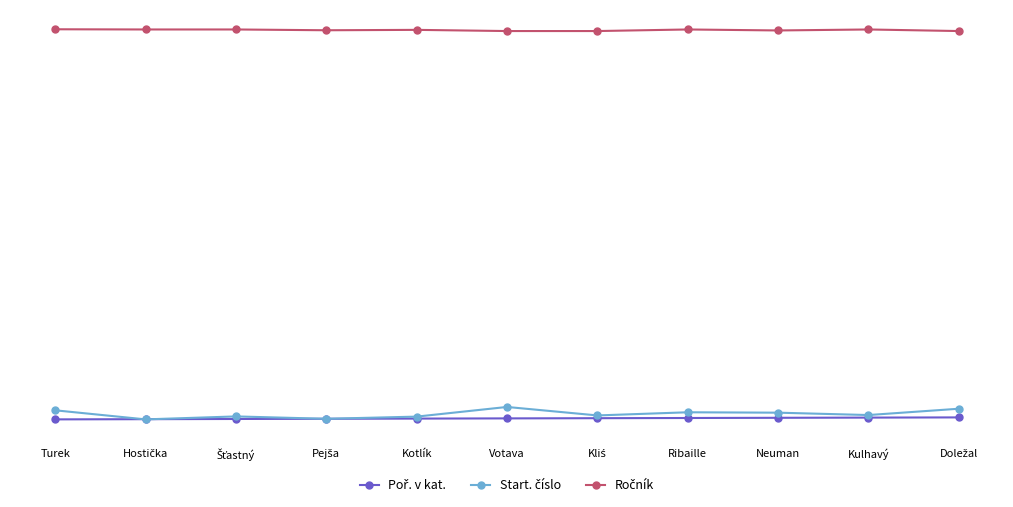

What is the sum of all Ročník values?

21735